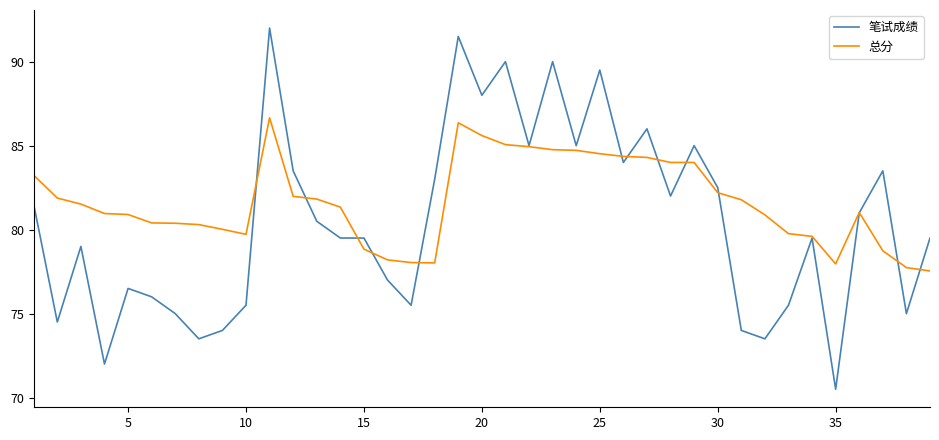

Which series has the largest range (max minus min)?

笔试成绩